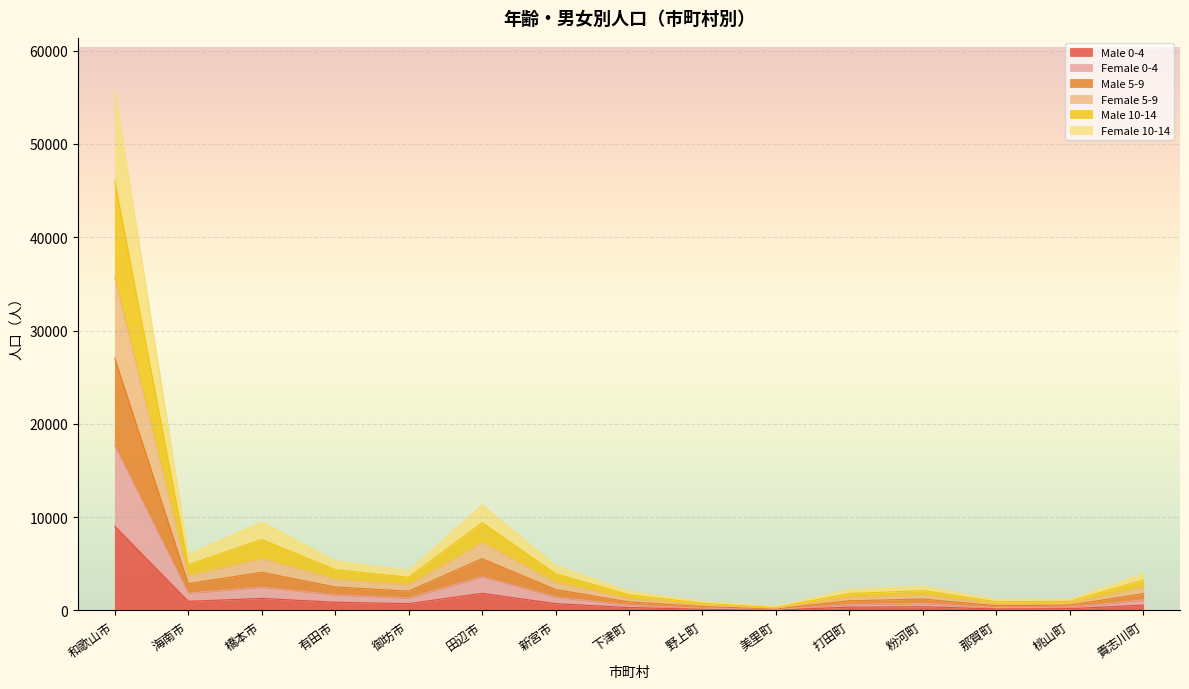

The Male 0-4 series shows 3784 at 和歌山市. True or false?

False